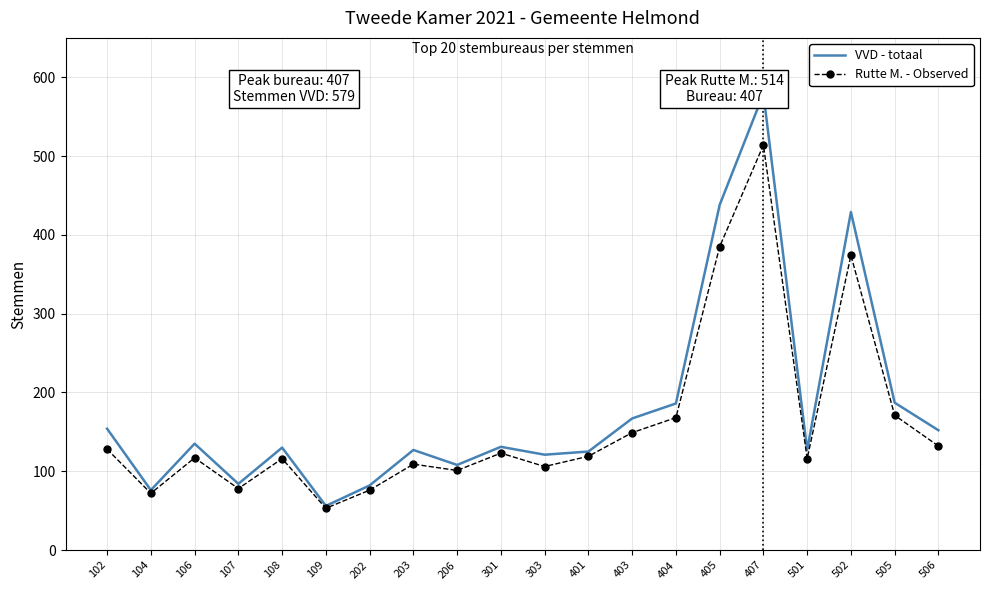

How many data points in VVD - totaal are above 131?

9